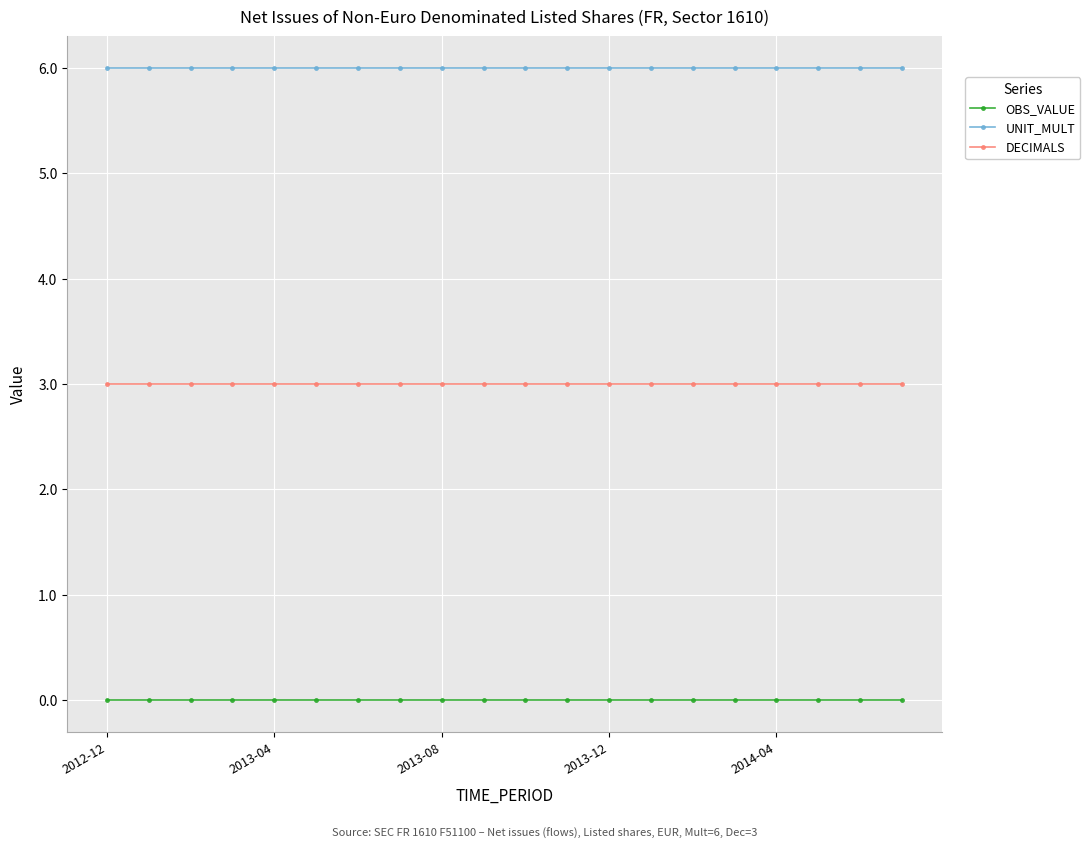

What is the sum of all DECIMALS values?

60